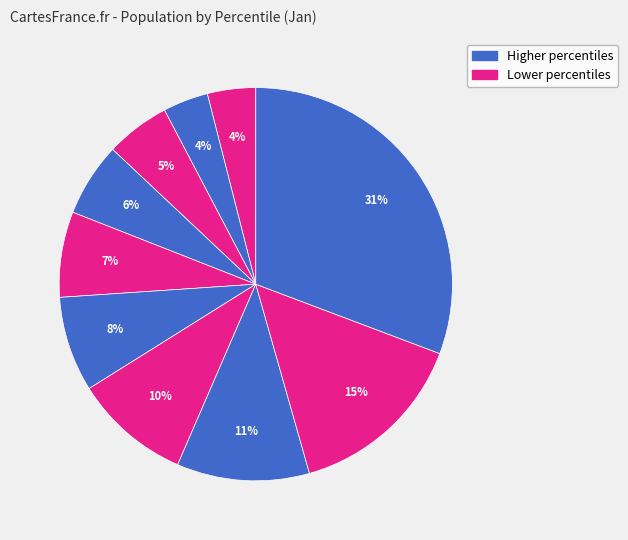

Count the number of slices in the pie.

10